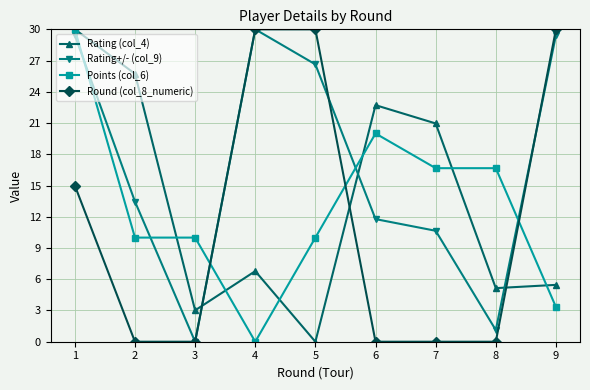

How many lines are shown in the chart?

4